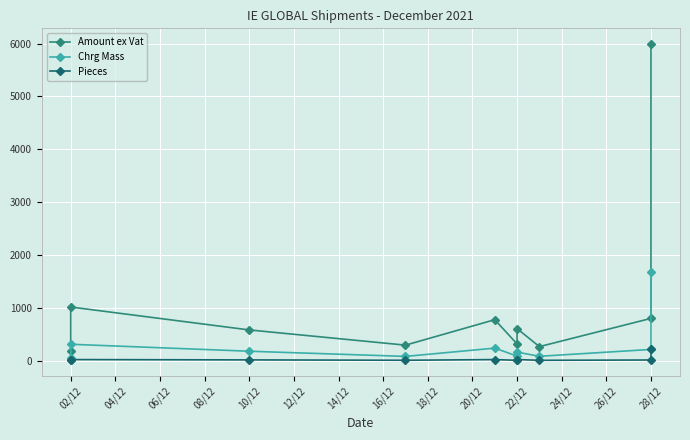

True or false: Amount ex Vat has a value of 403.8 at 08/12.

False